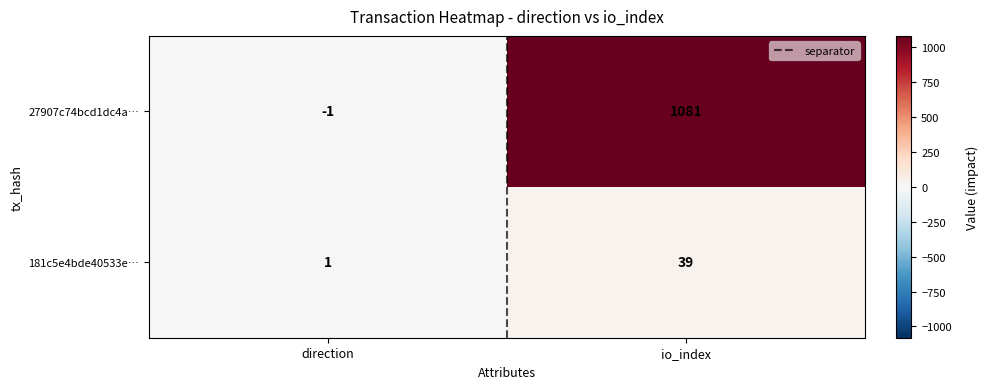

At which label is 27907c74bcd1dc4a… closest to 540?

direction